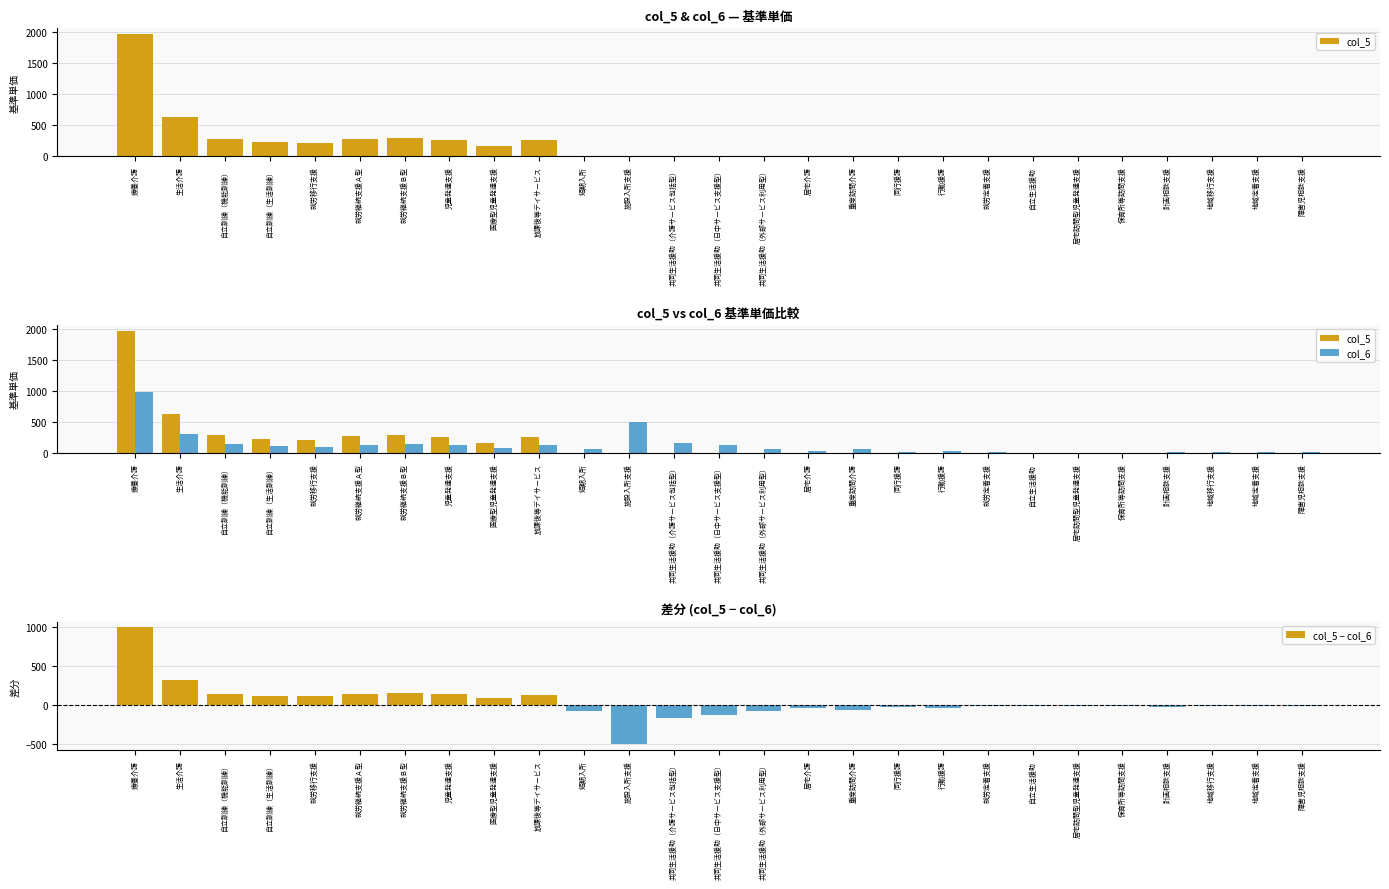

Which series has the largest range (max minus min)?

col_5